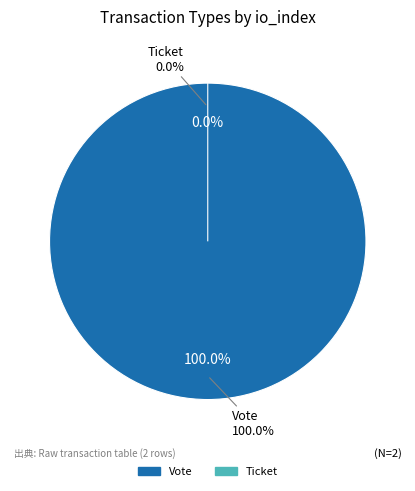

Is there any slice that represents more than half of the pie?

Yes